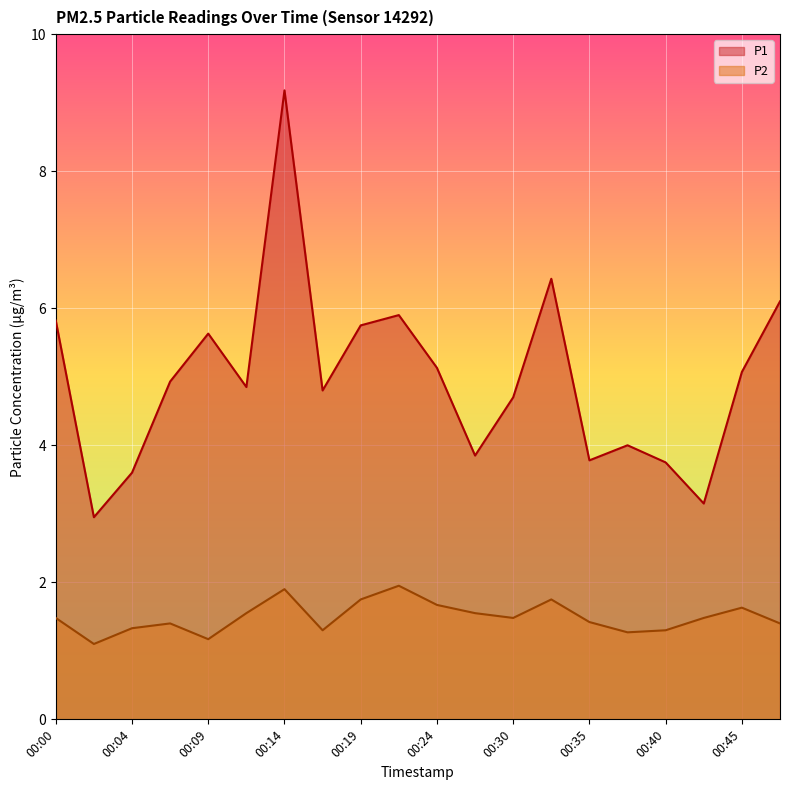

How many interior local peaks does the P1 series have?

5